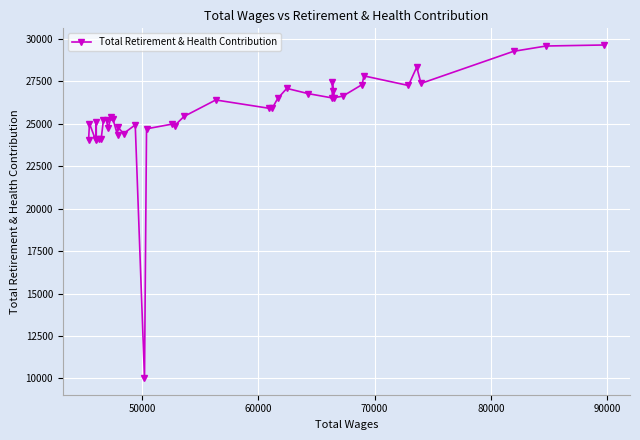

What is the sum of all values?

1024080